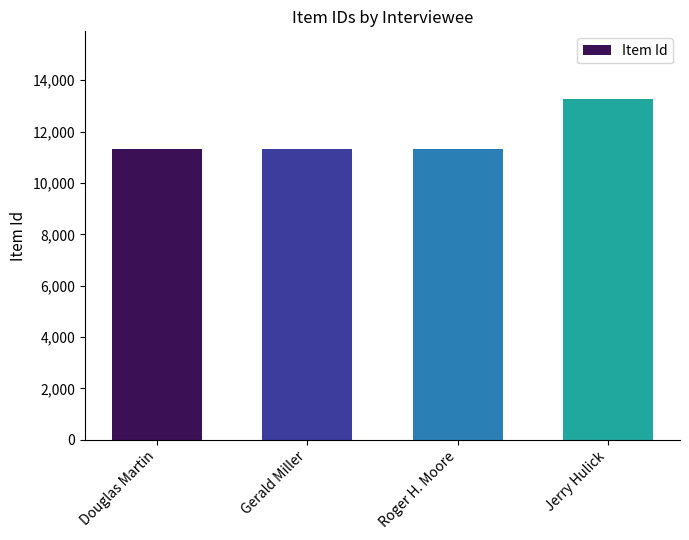

What is the sum of all values?

47189